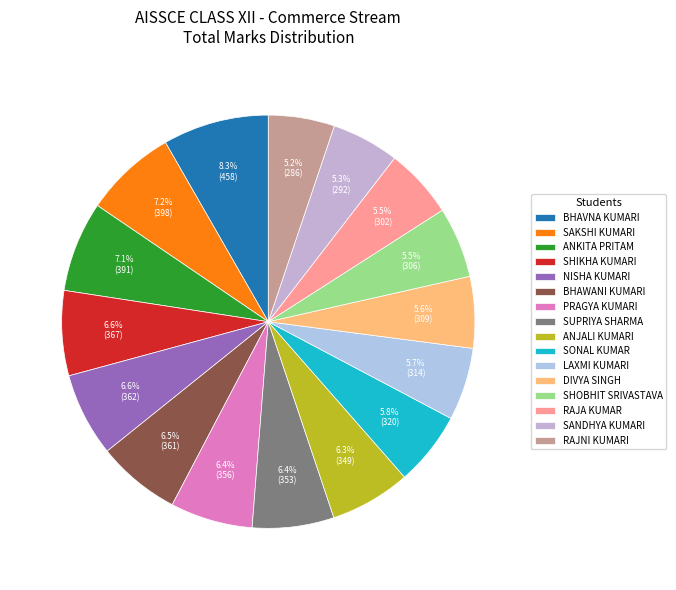

Rank the categories by value from lowest to highest.

RAJNI KUMARI, SANDHYA KUMARI, RAJA KUMAR, SHOBHIT SRIVASTAVA, DIVYA SINGH, LAXMI KUMARI, SONAL KUMAR, ANJALI KUMARI, SUPRIYA SHARMA, PRAGYA KUMARI, BHAWANI KUMARI, NISHA KUMARI, SHIKHA KUMARI, ANKITA PRITAM, SAKSHI KUMARI, BHAVNA KUMARI